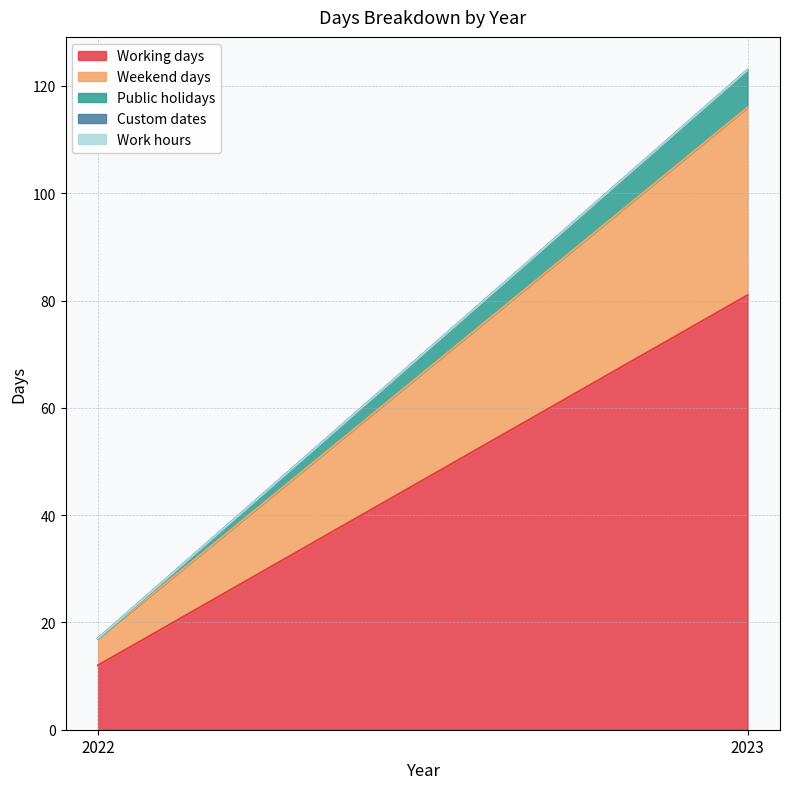

Reading right to left, transcribe all the data shown in this chart.

Working days: 81	12
Weekend days: 35	5
Public holidays: 7	0
Custom dates: 0	0
Work hours: 0	0